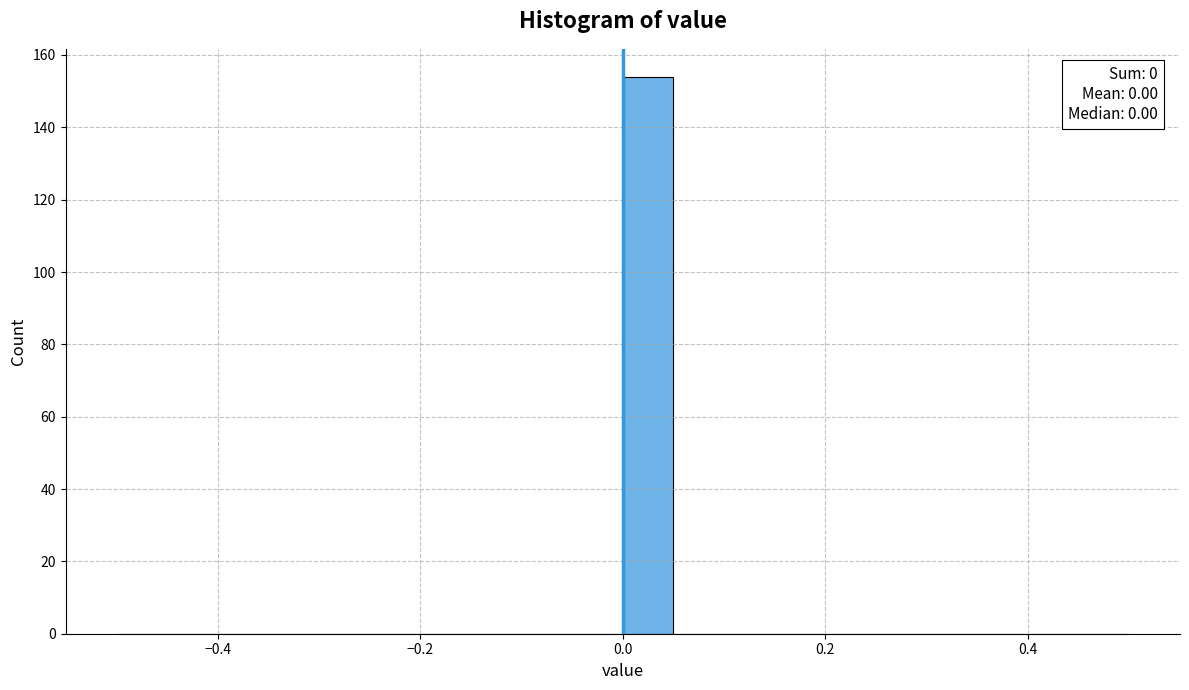

Around what value on the x-axis is the tallest bar? Give the approximate position of its centre, as read against the axis.

0.02